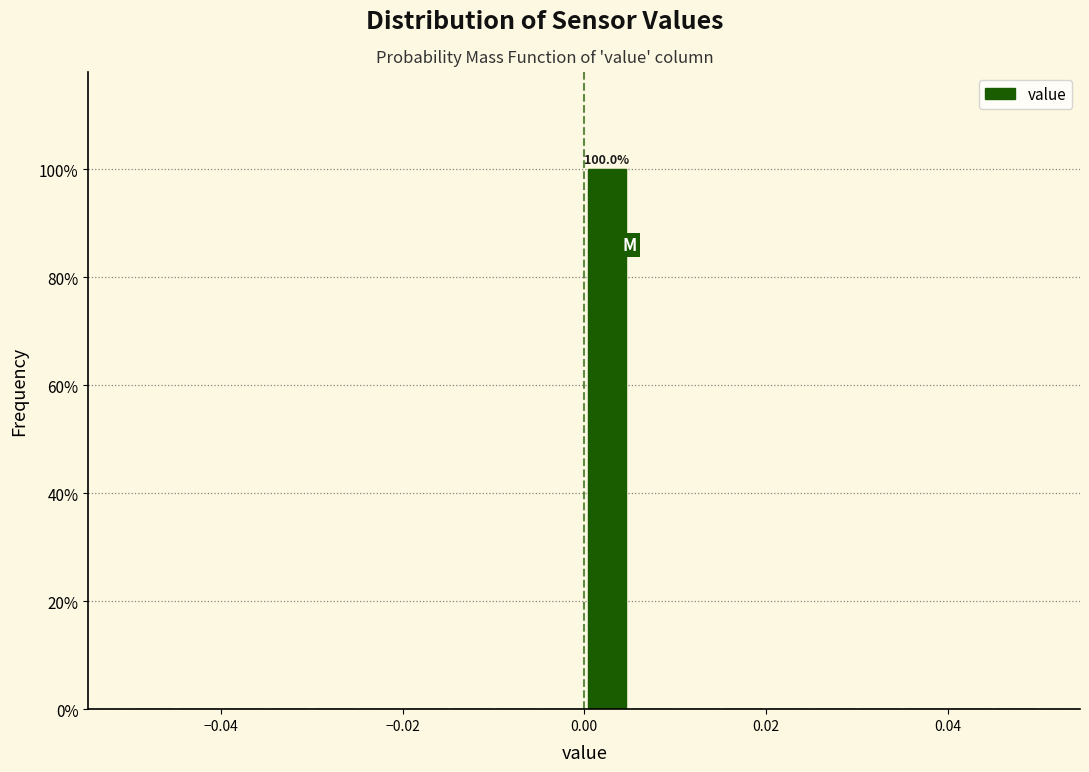

Around what value on the x-axis is the tallest bar? Give the approximate position of its centre, as read against the axis.

0.002